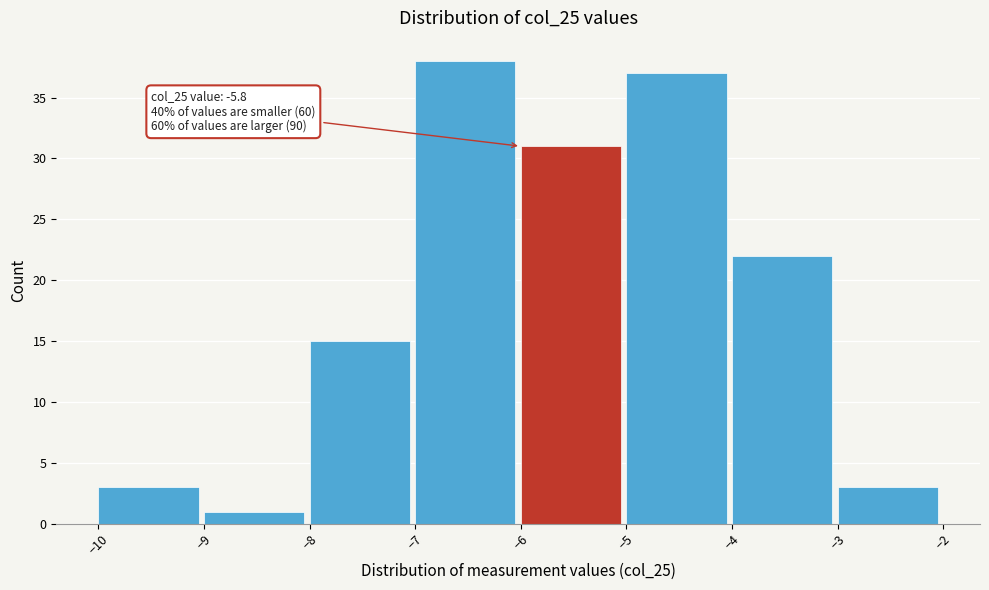

Over which range of the x-axis is the bar tallest?

-7 to -6